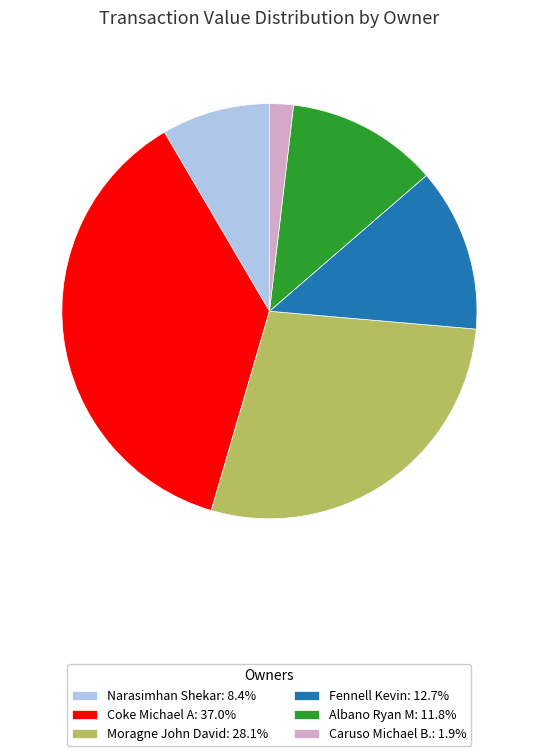

Does Caruso Michael B. account for over 50% of the chart?

No